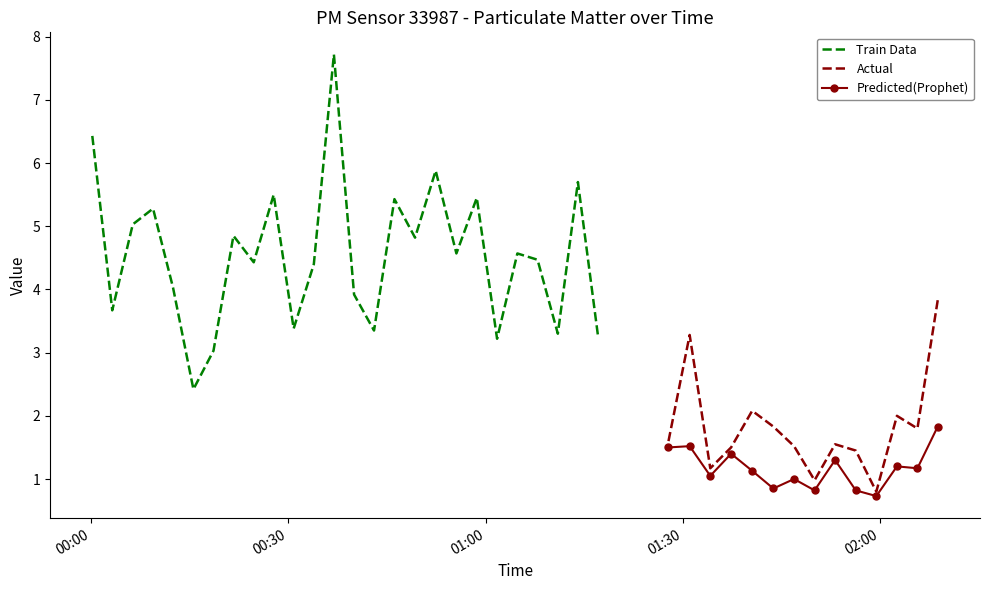

What is the minimum value shown in the chart?

0.7